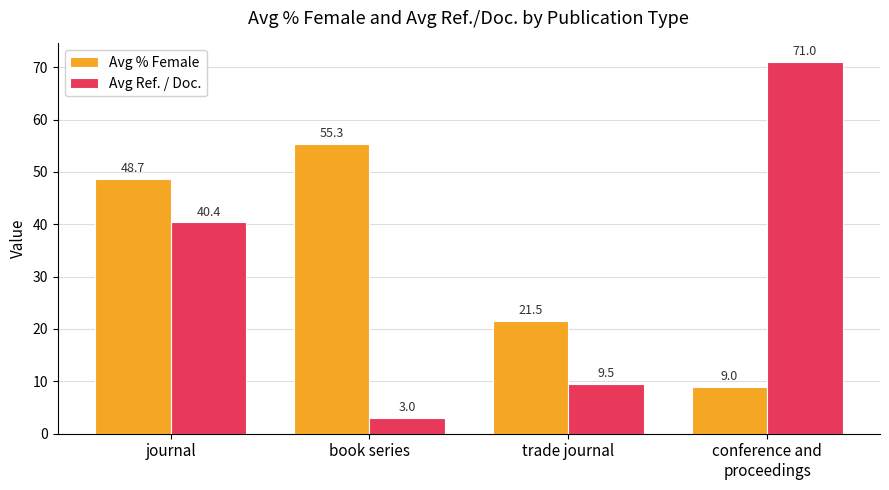

What is the minimum value shown in the chart?

3.0